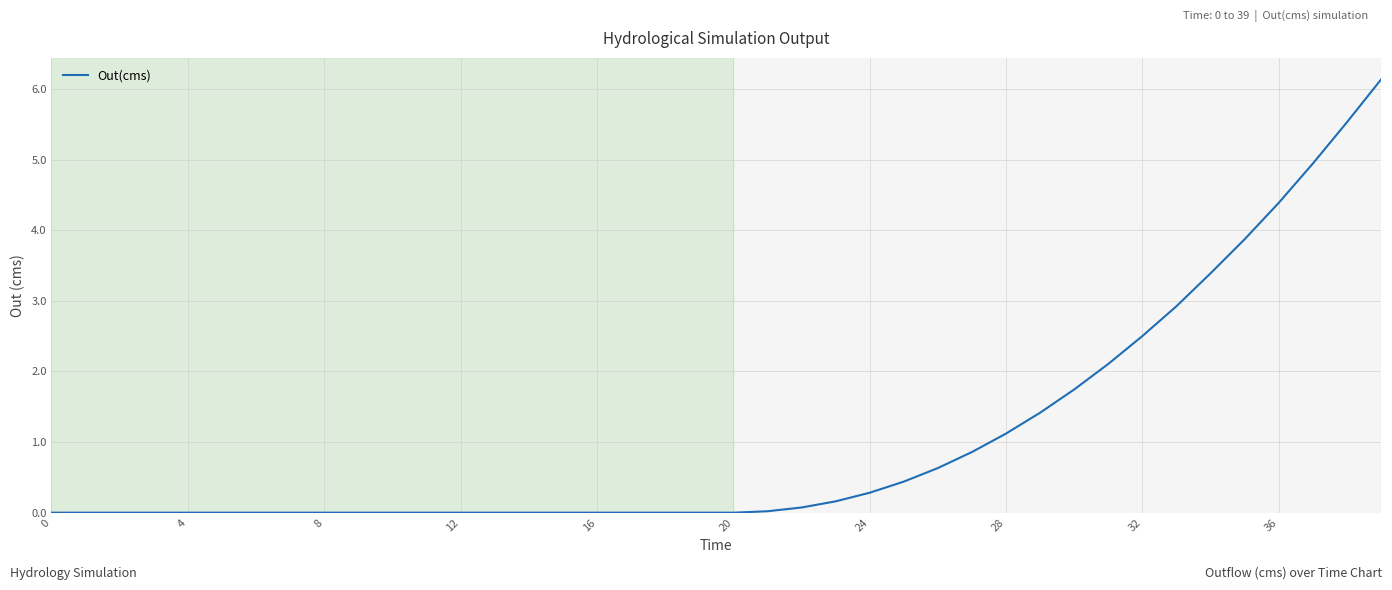

What is the greatest value displayed?

6.1